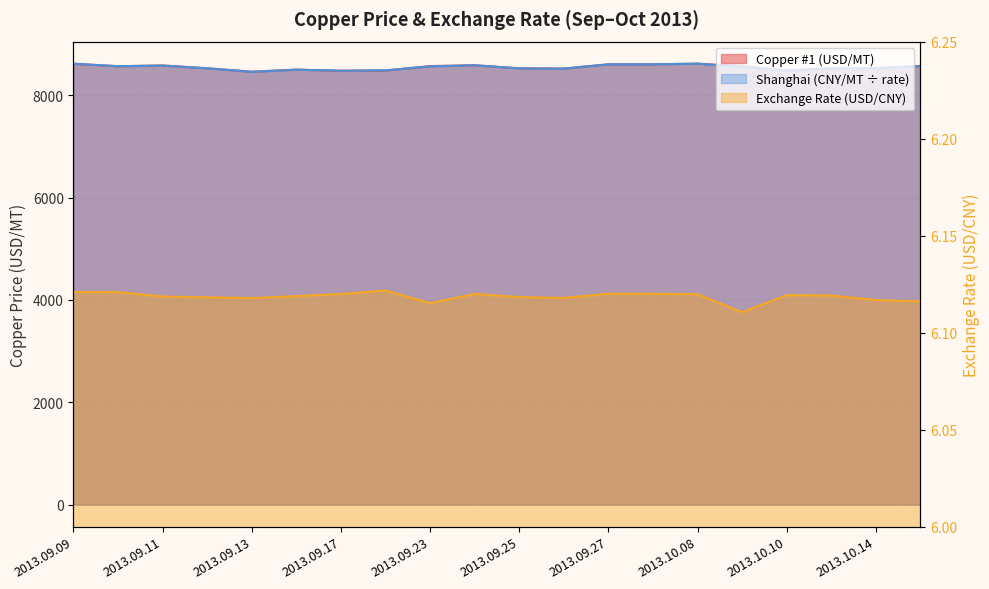

What is the value of the Copper #1 (USD/MT) point at the 17th from the left?

8487.1